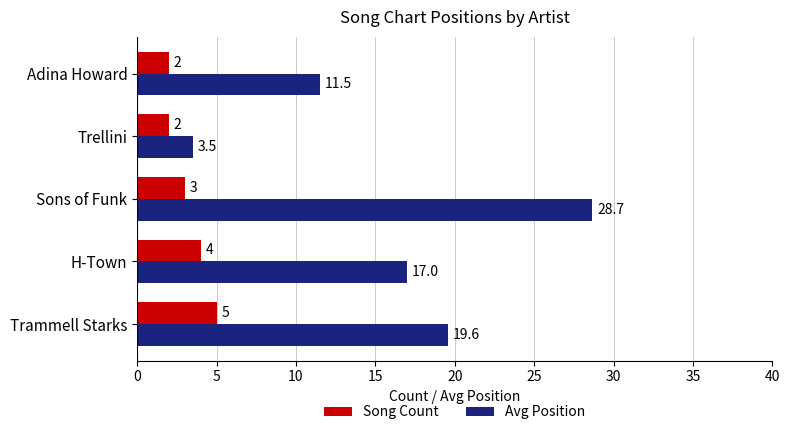

Rank the series by their maximum value, from highest to lowest.

Avg Position, Song Count